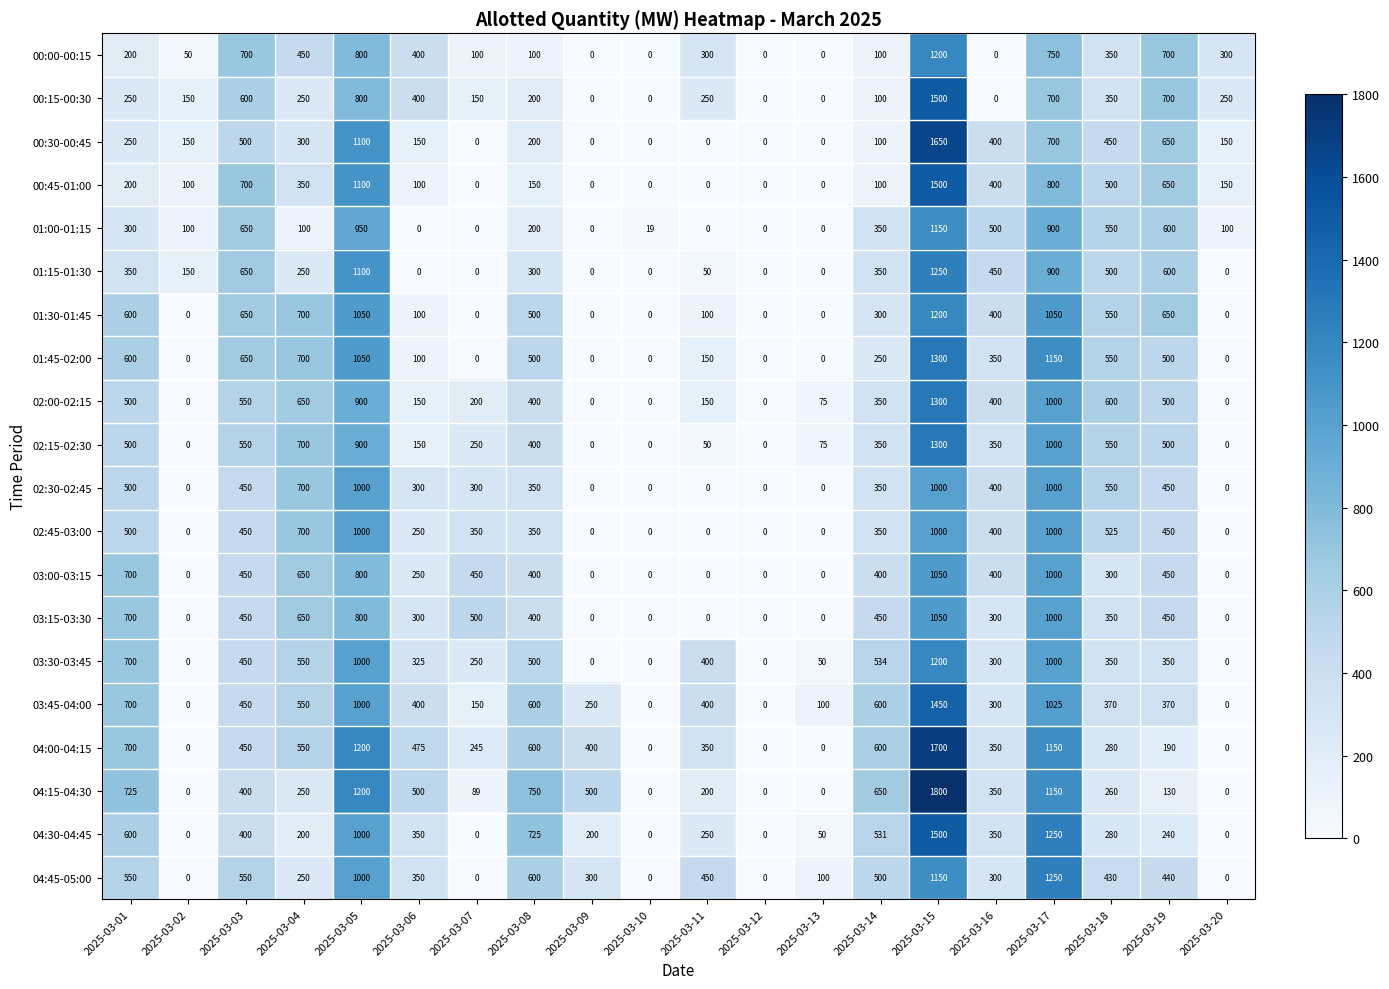

What is the average value of the 00:45-01:00 series?

340